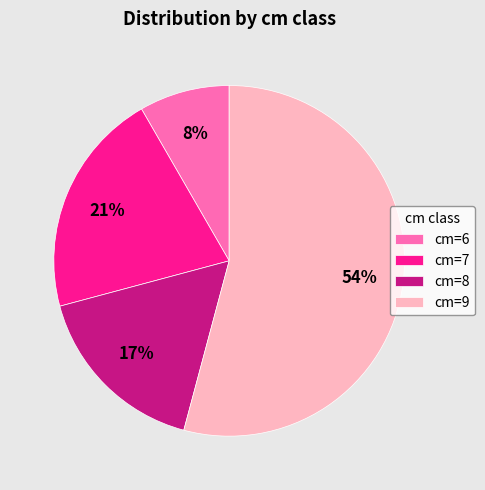

Which slice is the smallest?

cm=6